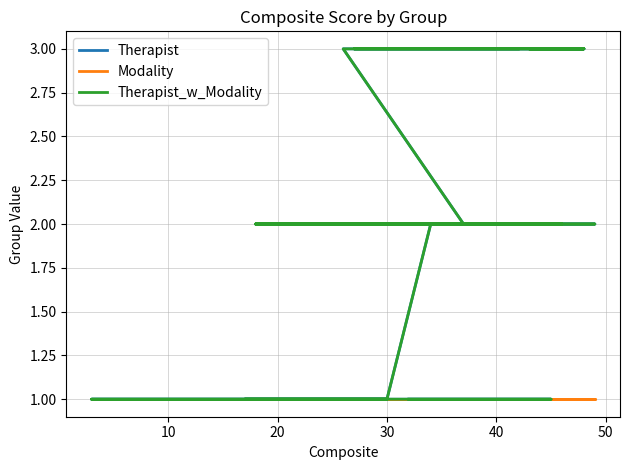

What is the sum of all Therapist_w_Modality values?

39